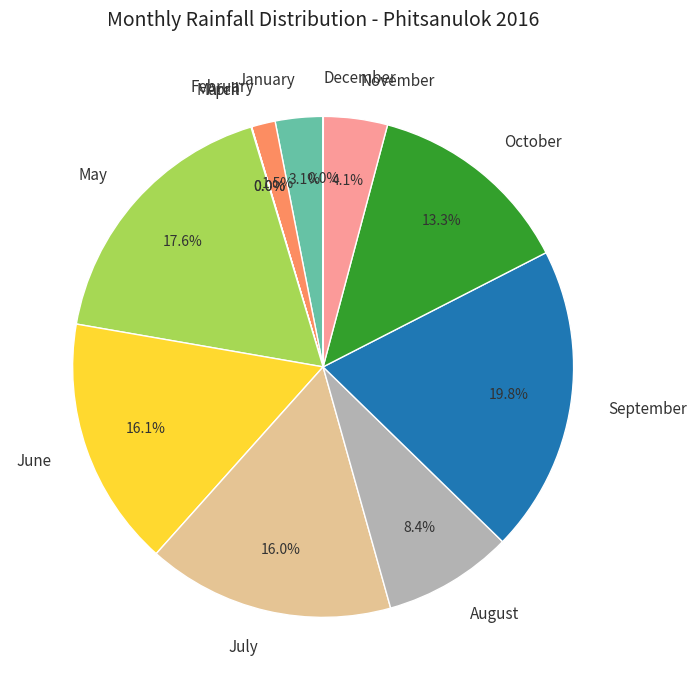

Which slice is the largest?

September